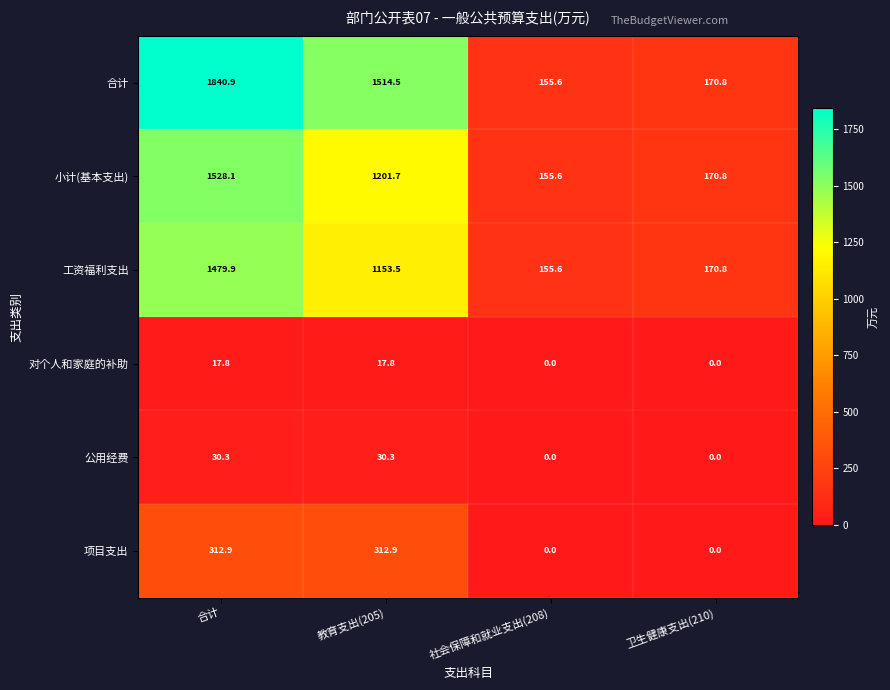

Rank the series by their maximum value, from highest to lowest.

合计, 小计(基本支出), 工资福利支出, 项目支出, 公用经费, 对个人和家庭的补助